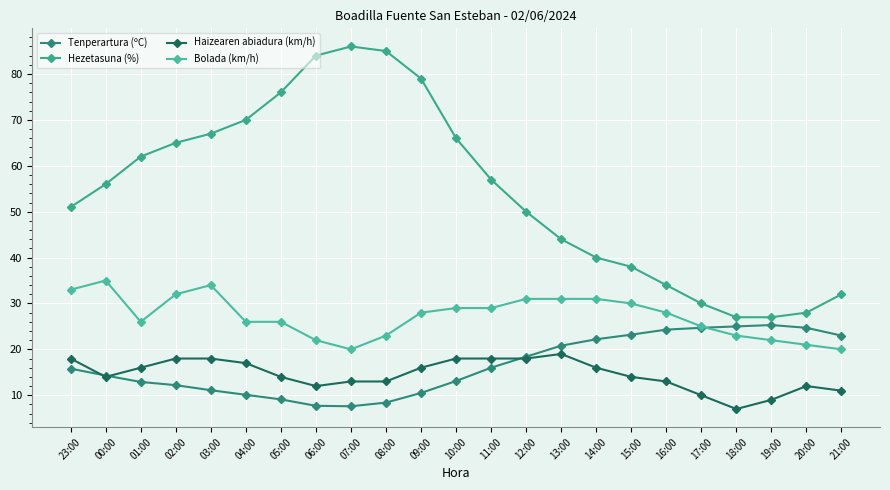

True or false: Hezetasuna (%) and Bolada (km/h) cross at least once.

False